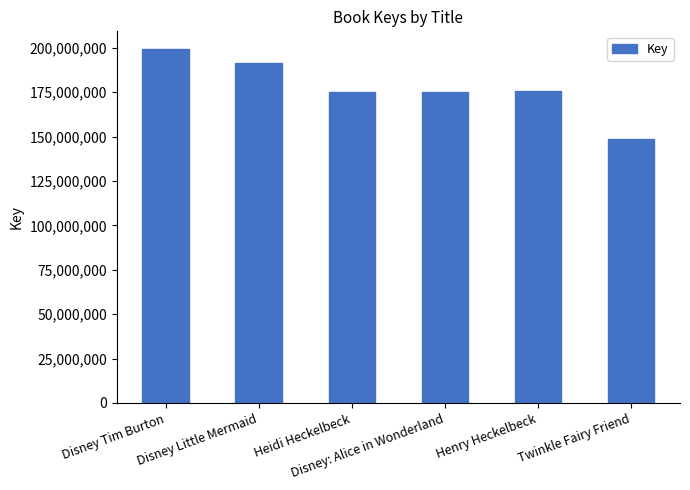

What is the value of the 1st bar from the left?

199365414